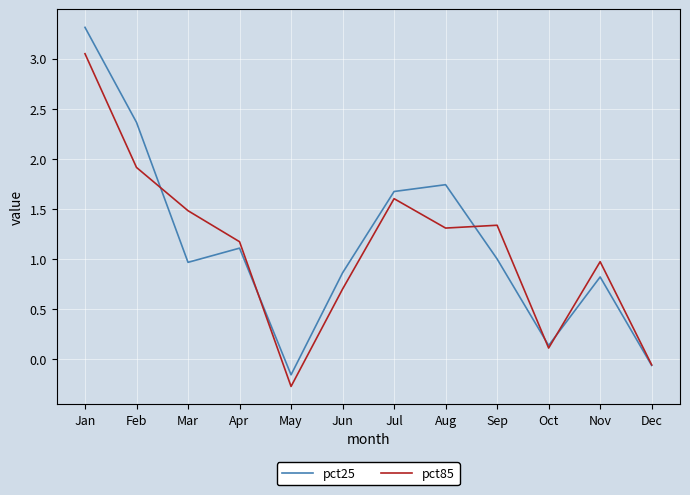

True or false: pct85 has more than 0 points higher than both neighbors.

True